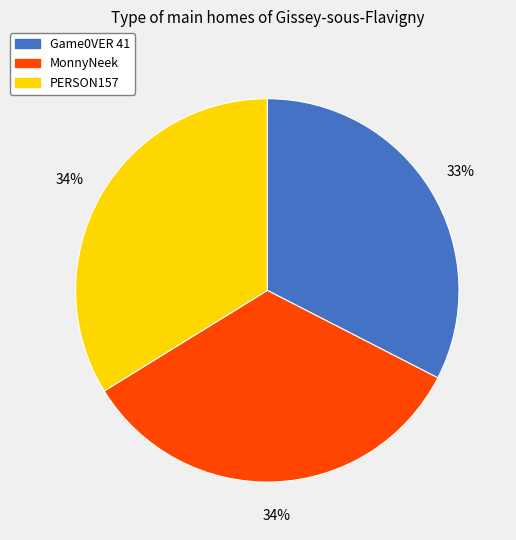

Is it true that PERSON157 is 34% of the pie?

True